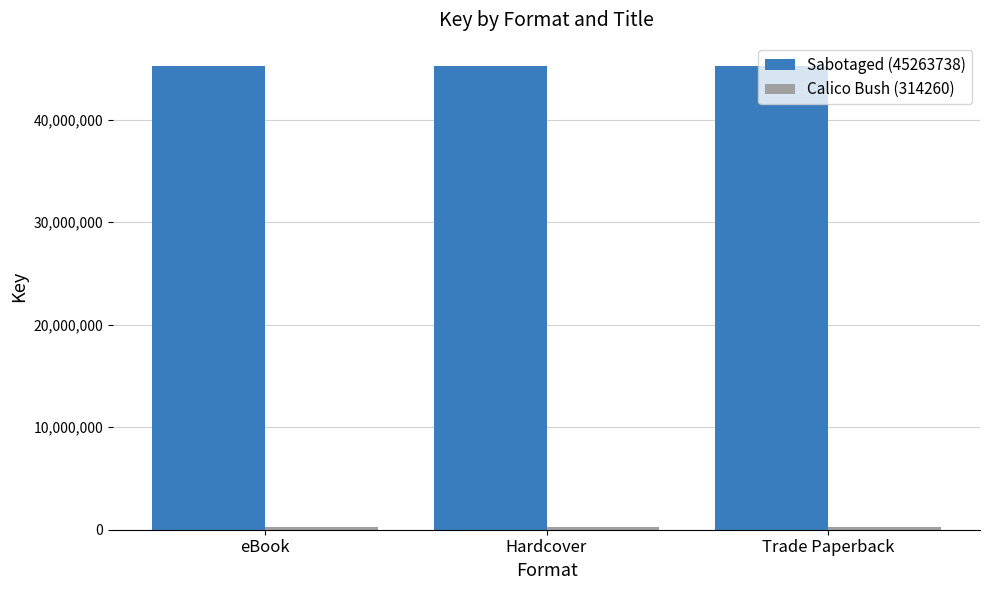

What is the maximum value shown in the chart?

45263738